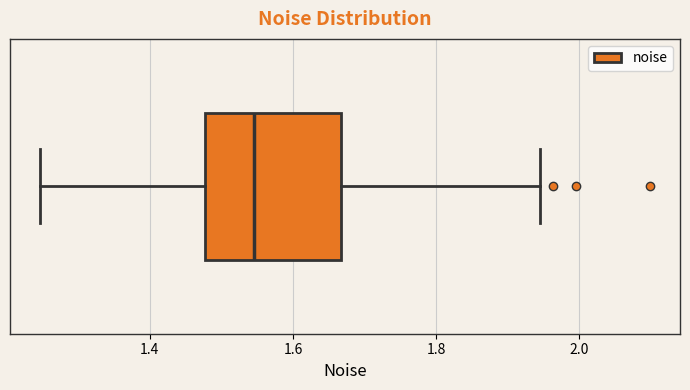

Read this box plot against the x-axis: the position of the median line, the range covered by the box, and the ends of both whiskers. The values are not printed on the chart, so give them approximately, as read against the axis.

median 1.54, box 1.48 to 1.66, whiskers 1.24 to 1.94